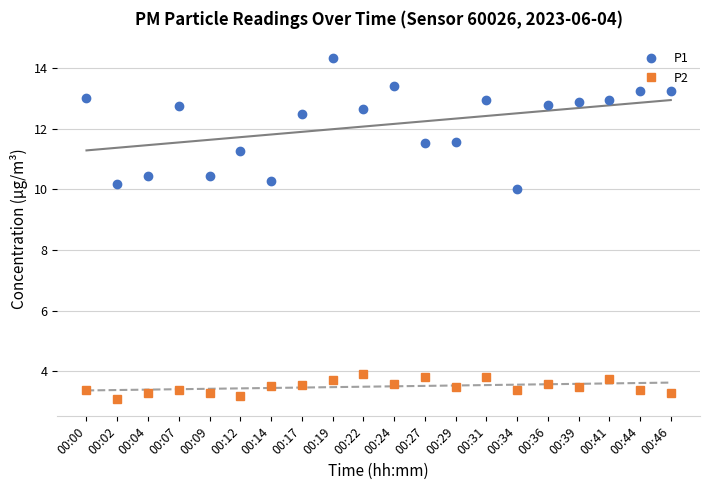

How many data points does each series have?

20